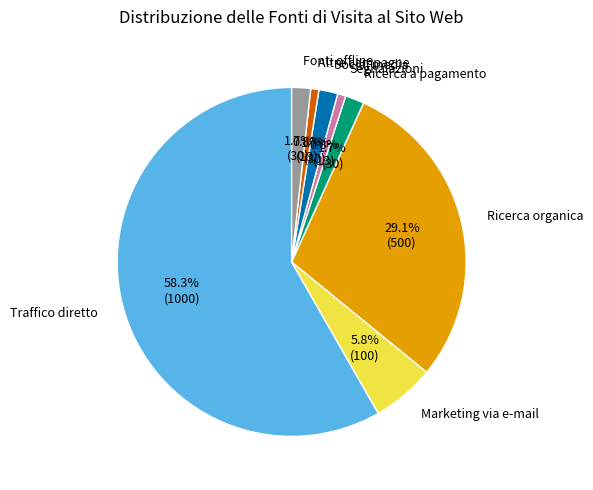

To the nearest percent, what is the average slice percentage?

12%